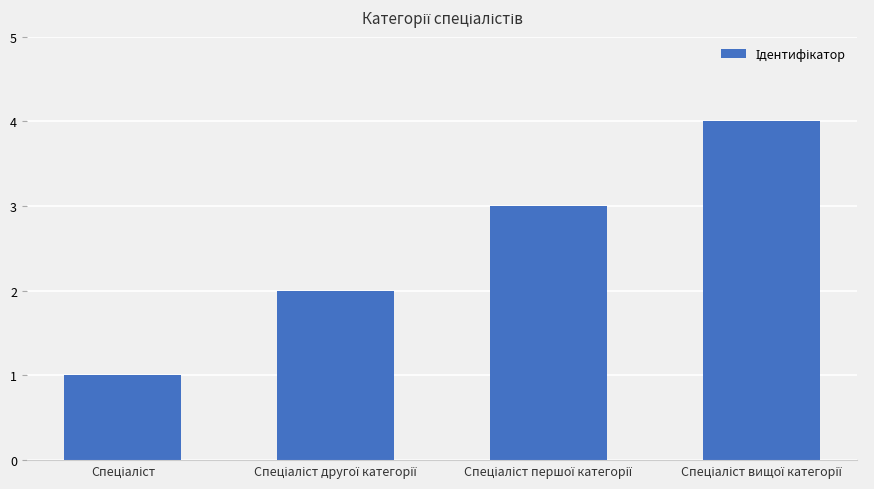

What is the greatest value displayed?

4